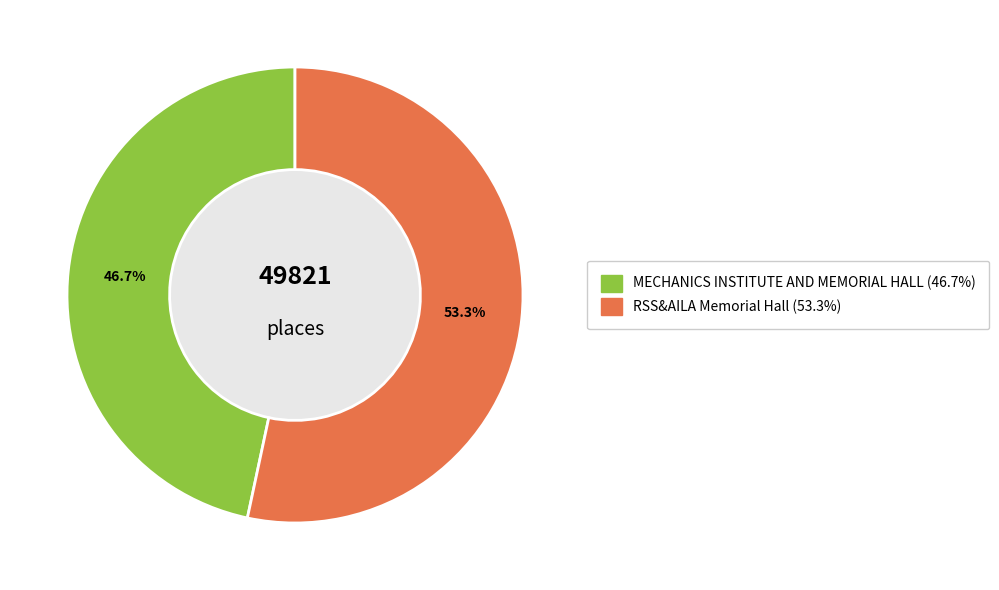

What is the smallest slice in the pie chart?

MECHANICS INSTITUTE AND MEMORIAL HALL